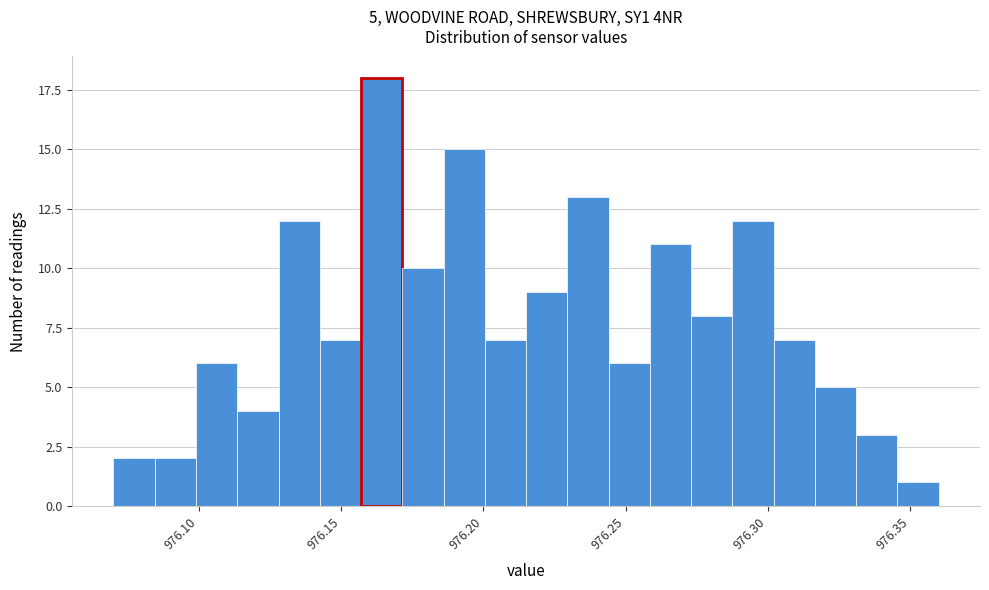

Around what value on the x-axis is the tallest bar? Give the approximate position of its centre, as read against the axis.

976.165